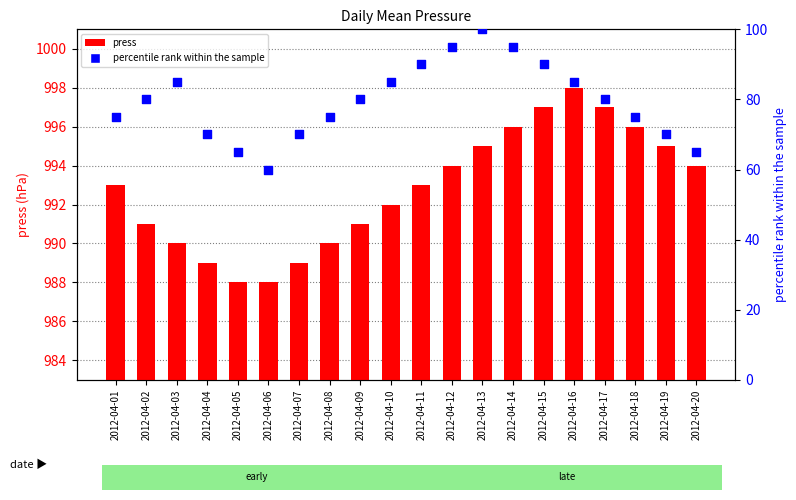

What are all the series names shown in the legend?

press, percentile rank within the sample